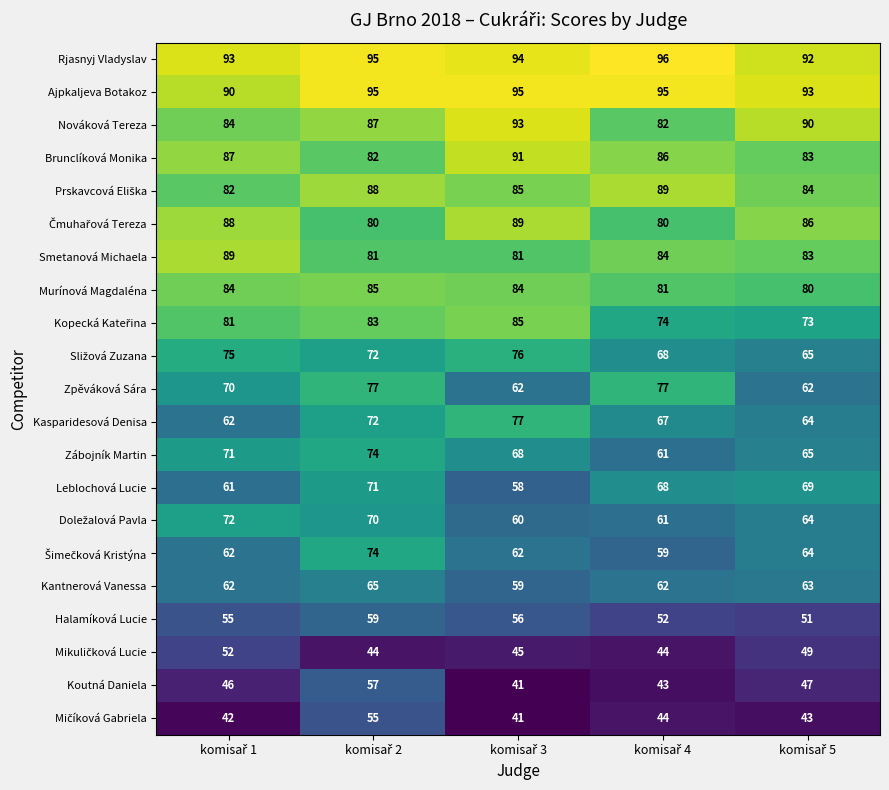

At how many categories does at least one series exceed 41?

5